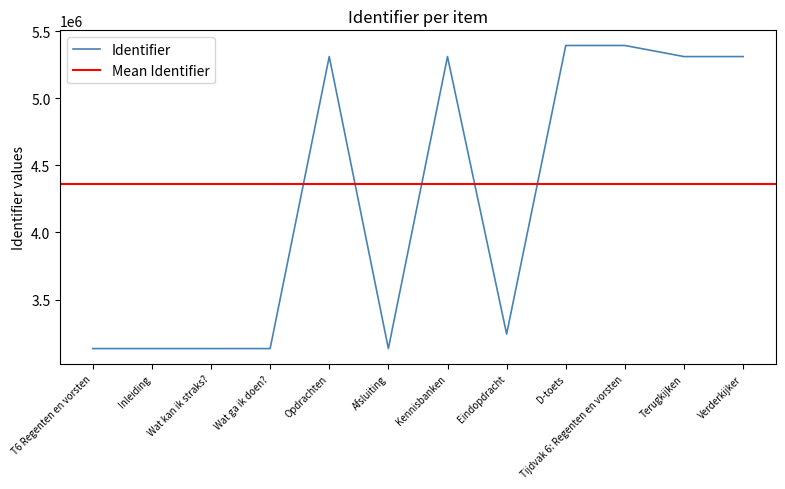

What is the sum of the values at Tijdvak 6: Regenten en vorsten and T6 Regenten en vorsten?

8526943